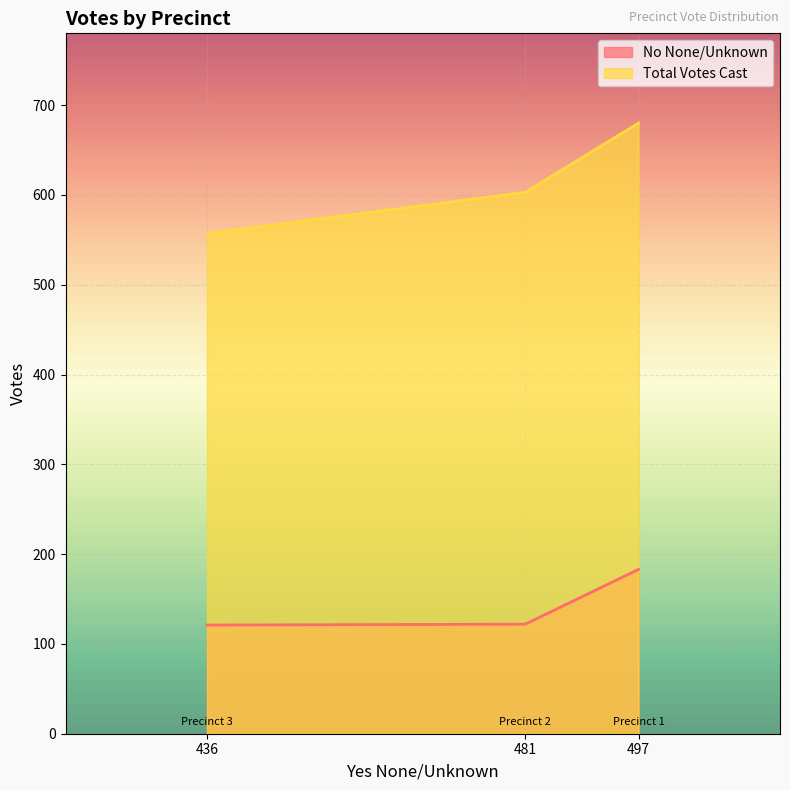

Where does the No None/Unknown series first go above 122?

York Township, Precinct 1